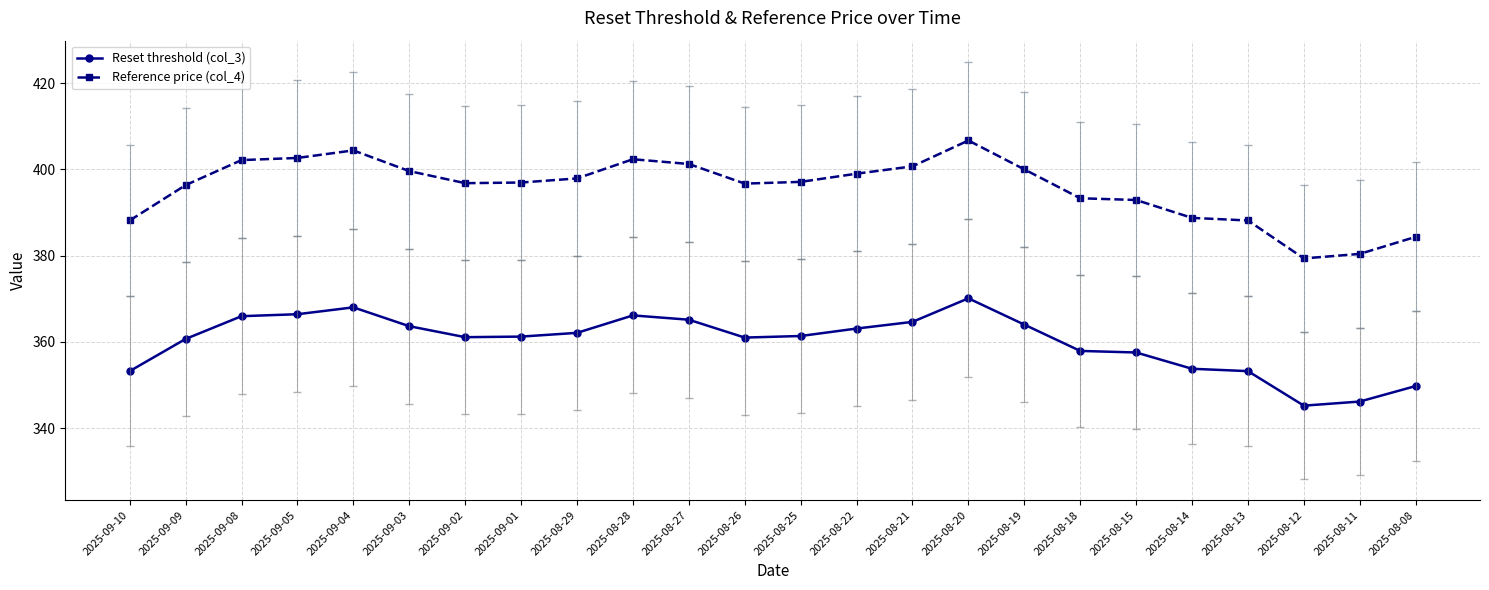

What is the minimum value for Reset threshold (col_3)?

345.2